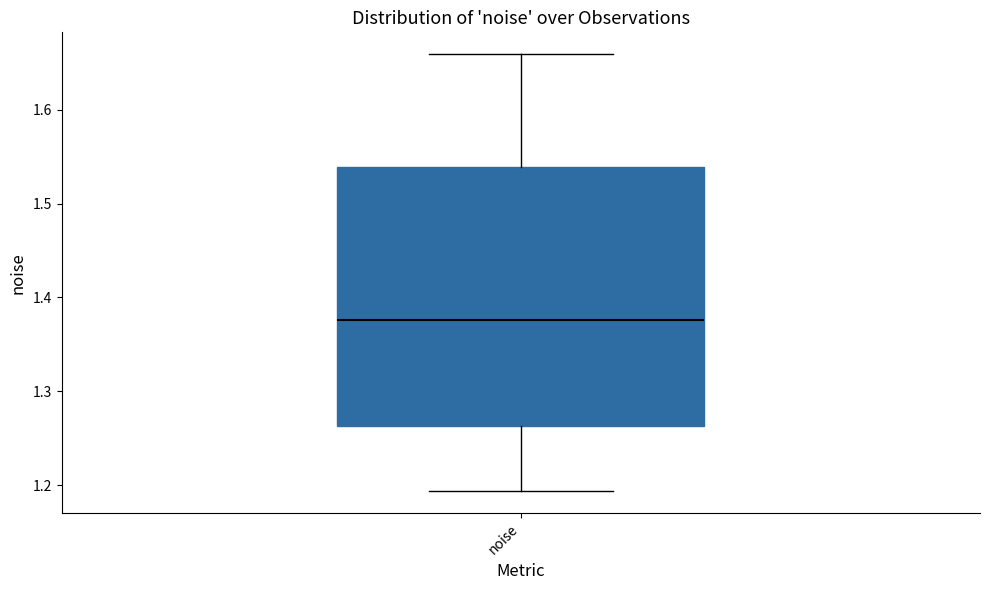

Where does the lower whisker of the box for noise end on the y-axis? The values are not printed on the chart, so give them approximately, as read against the axis.

1.19